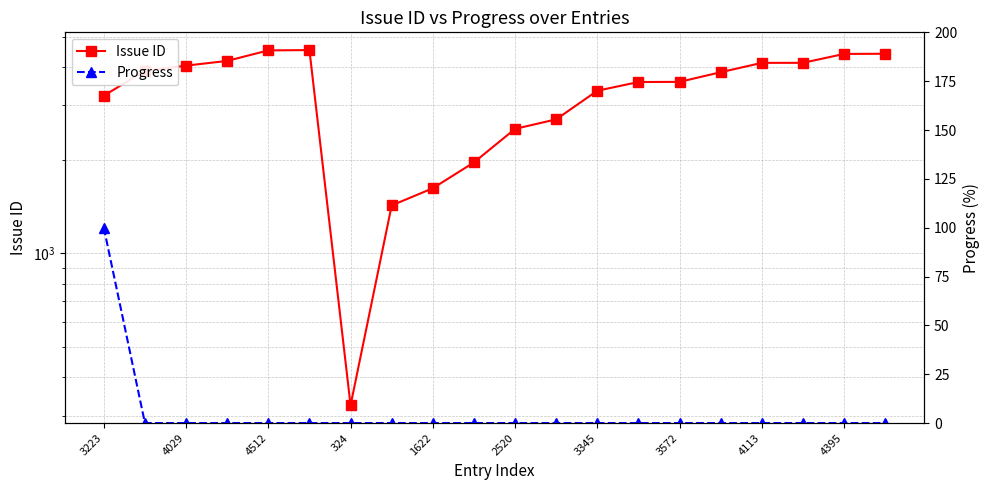

True or false: Issue ID and Progress intersect in this chart.

False